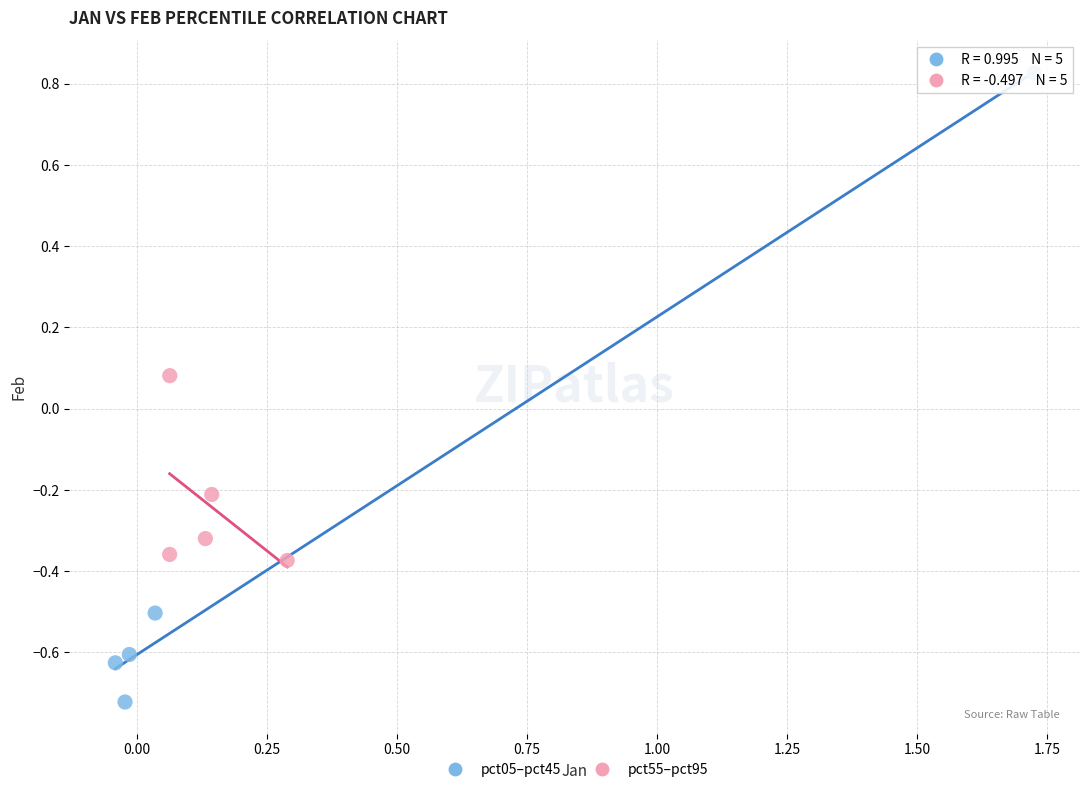

Which series reaches the maximum Y coordinate?

pct05–pct45